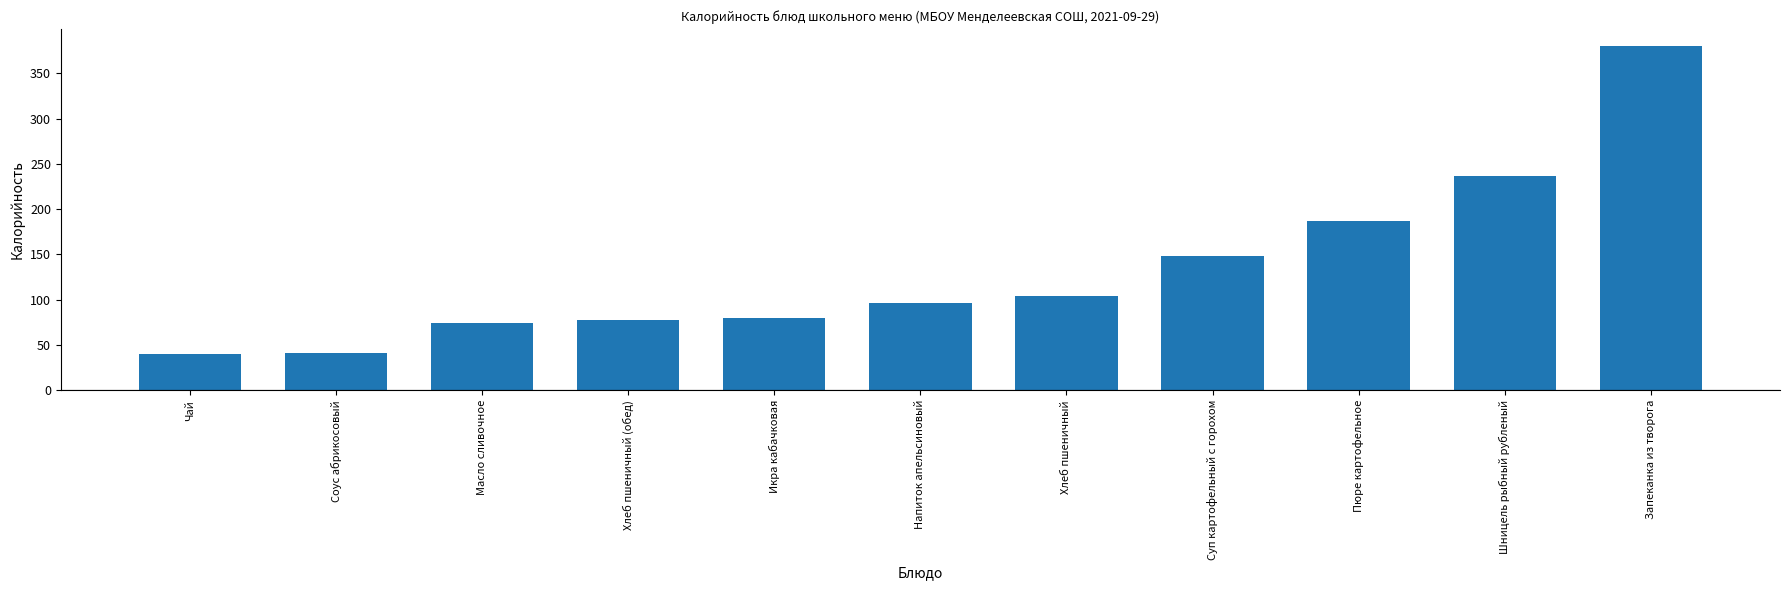

True or false: the data shows 187.0 at Пюре картофельное.

True